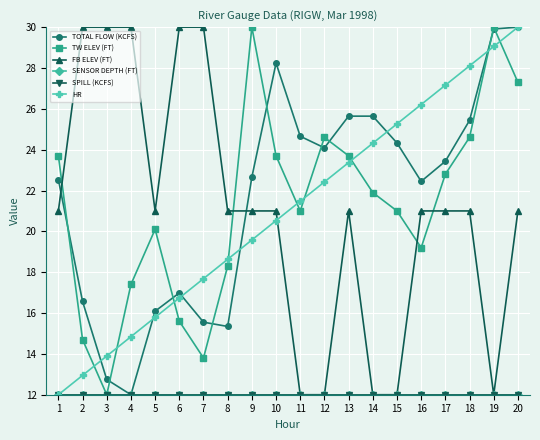

What are all the series names shown in the legend?

TOTAL FLOW (KCFS), TW ELEV (FT), FB ELEV (FT), SENSOR DEPTH (FT), SPILL (KCFS), HR